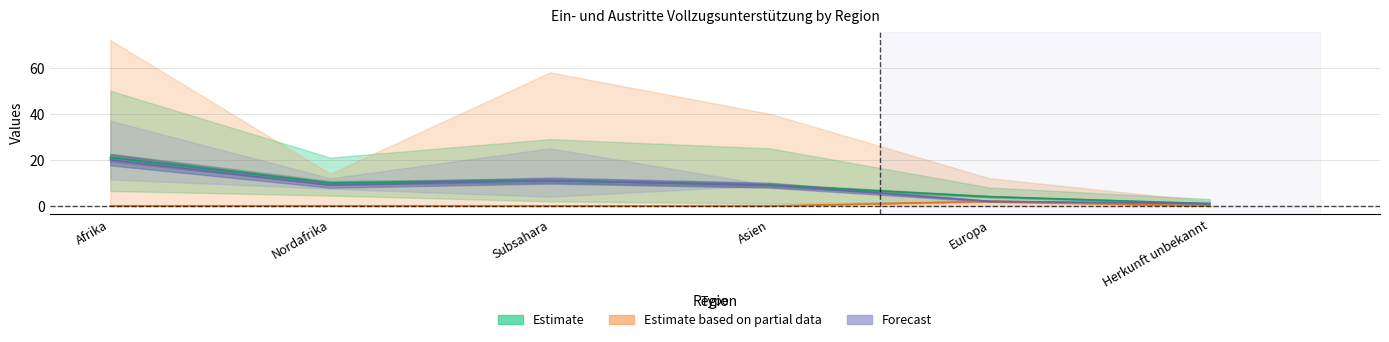

Does the chart have visible grid lines?

Yes